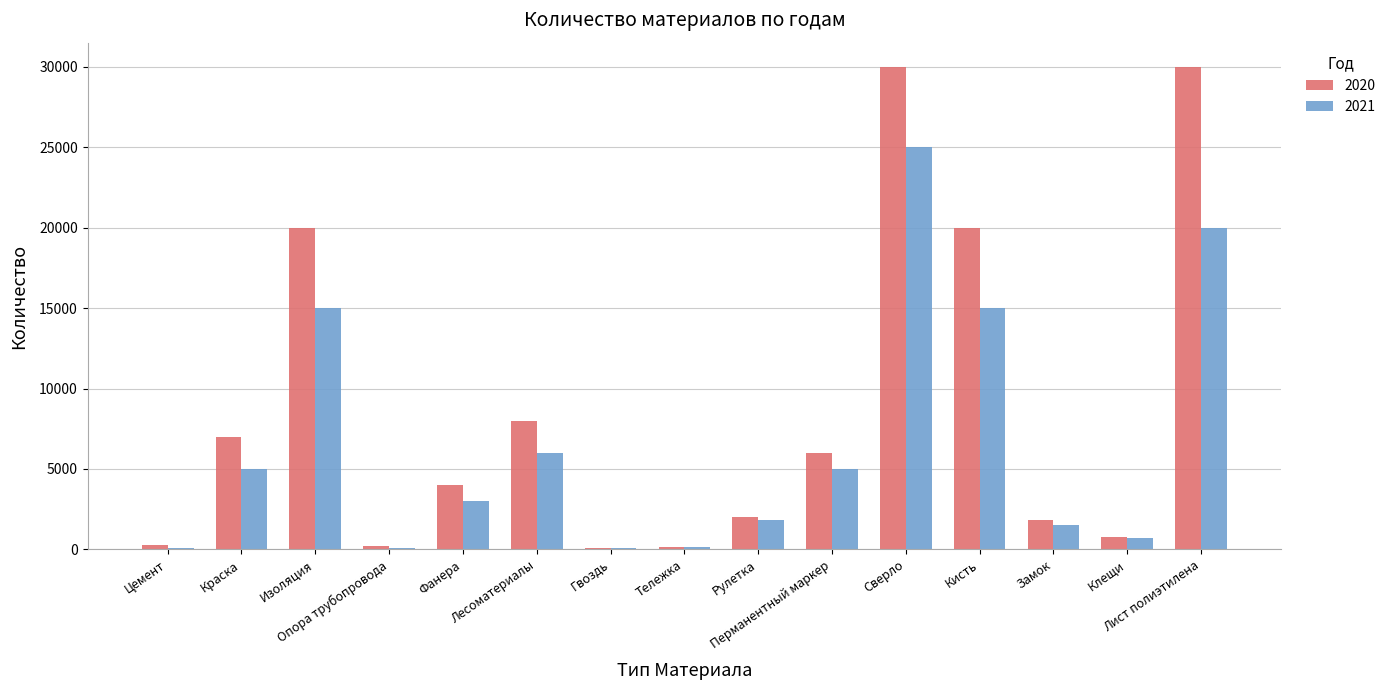

Which series has the widest spread of values?

2020